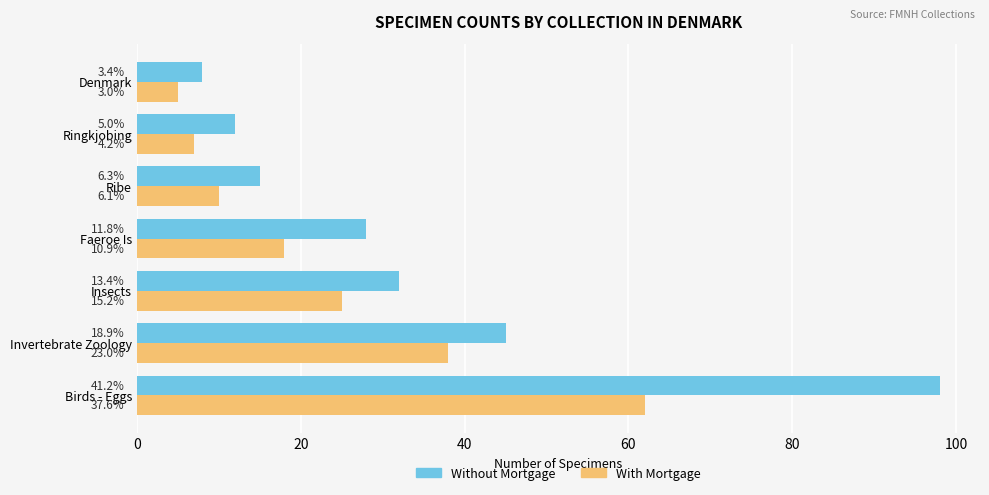

At how many categories does at least one series exceed 79?

1